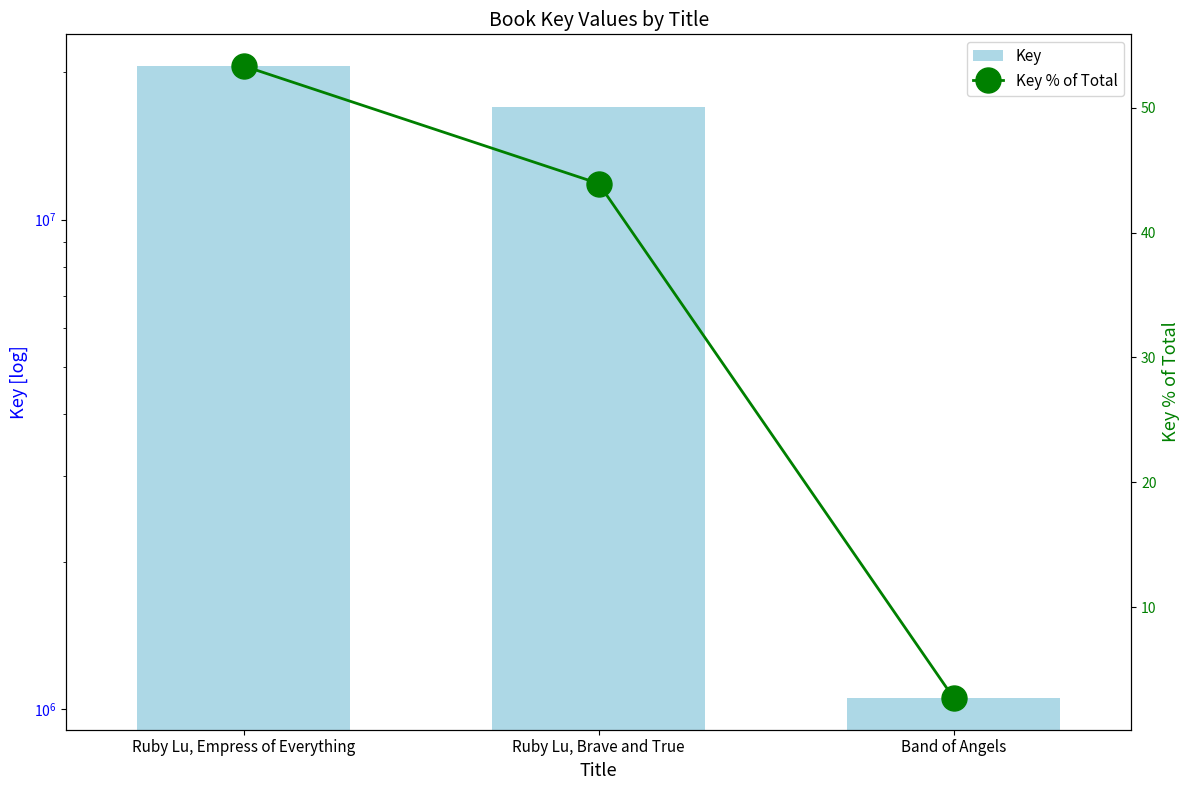

Reading left to right, transcribe all the data shown in this chart.

Key: 20611963.0	16974023.0	1053574.0
Key % of Total: 53.3	43.9	2.7